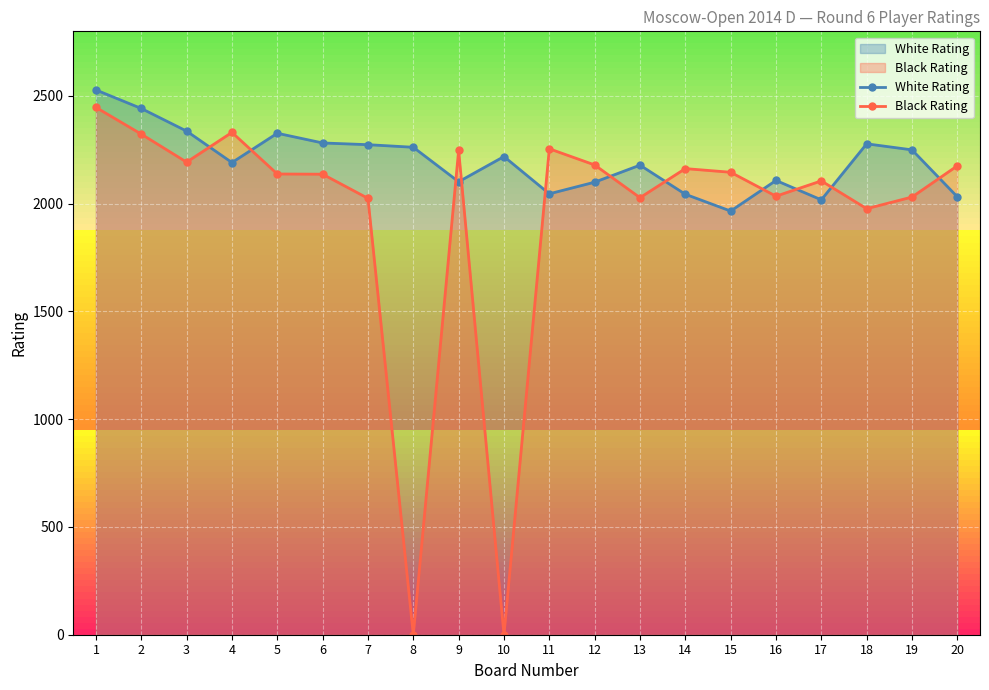

How many data points does each series have?

20